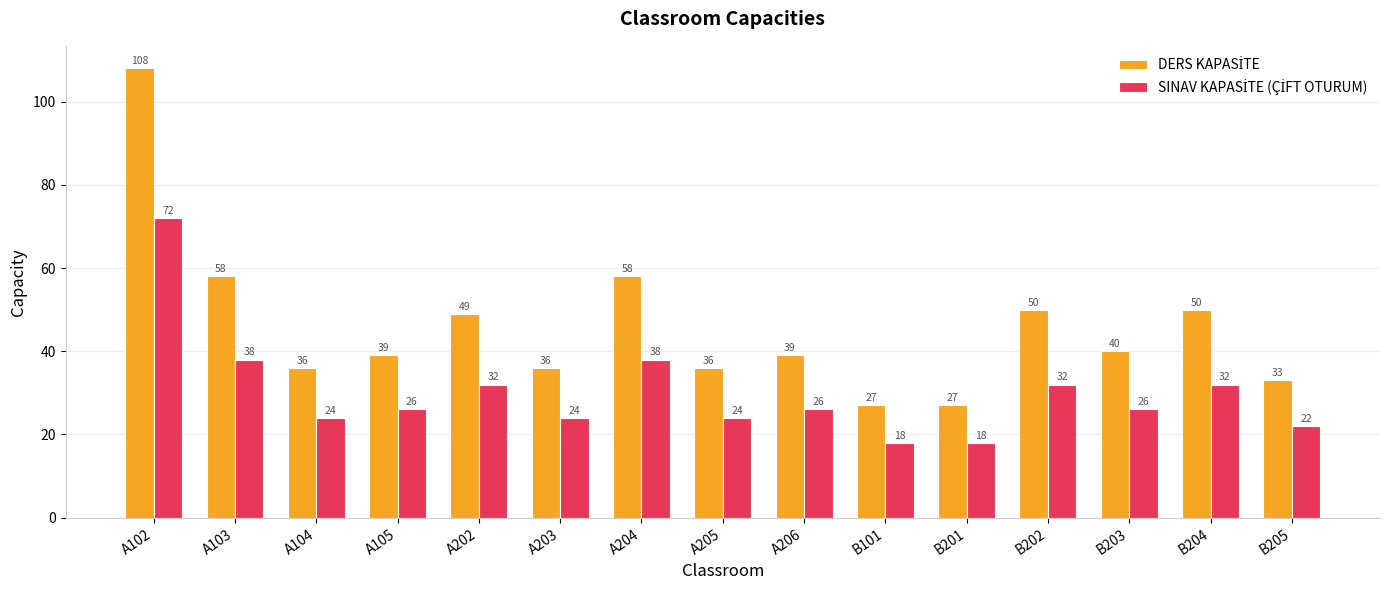

What is the smallest value displayed?

18